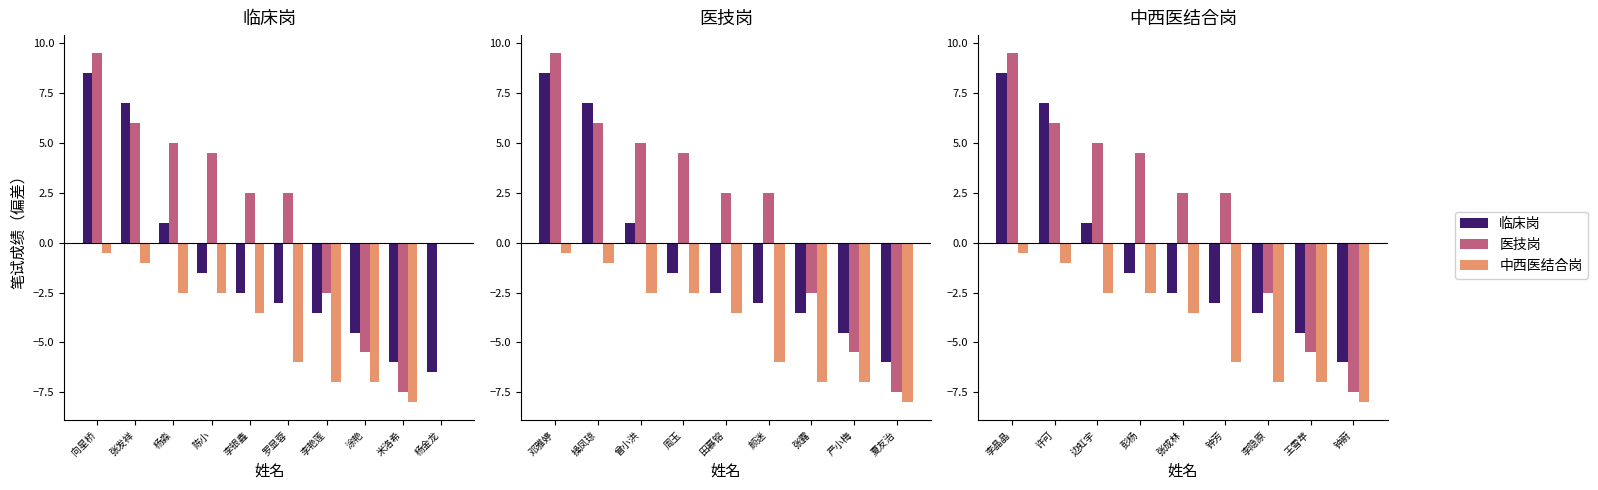

What is the difference between the second highest and minimum values in the 临床岗 series?

13.0